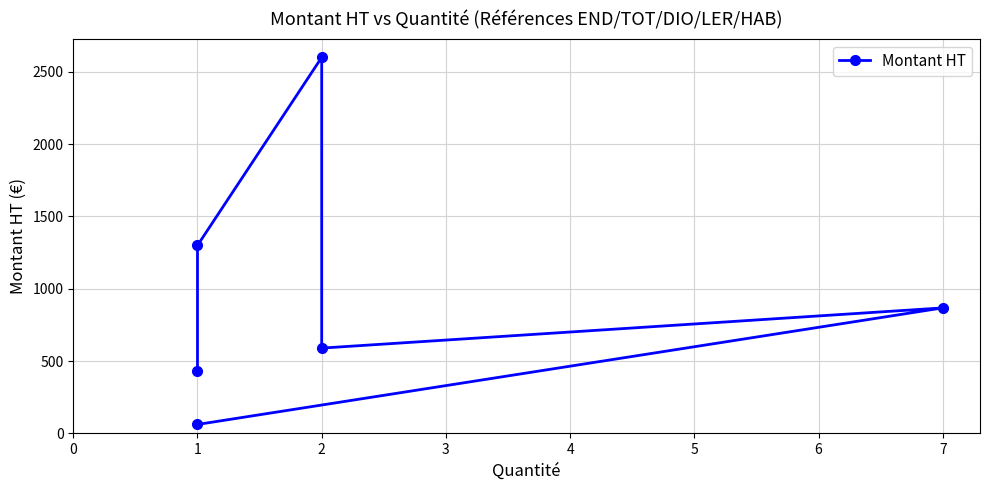

What is the difference between the maximum and second lowest values?

2170